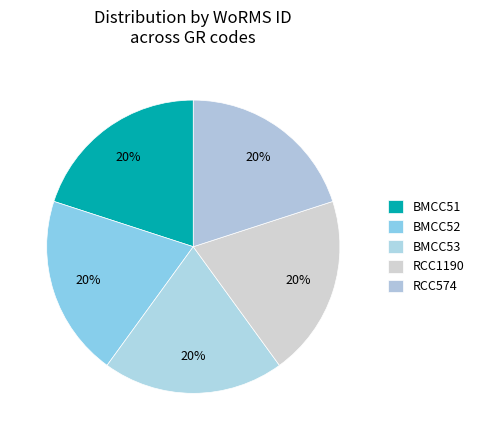

Which slice is the smallest?

BMCC51